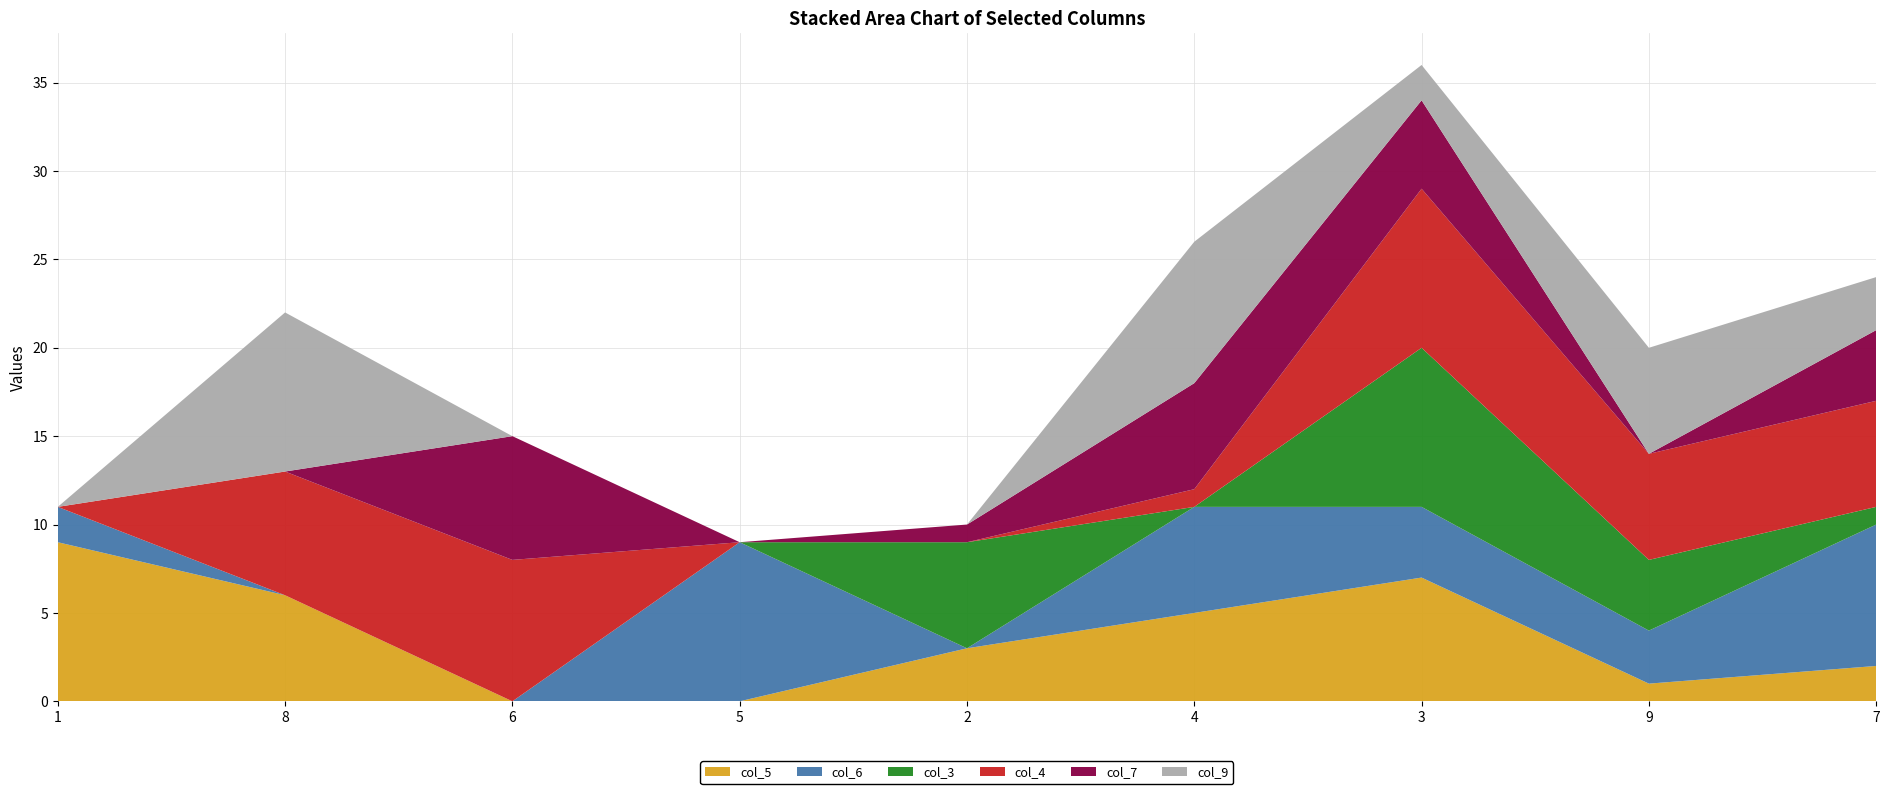

Reading right to left, list all the values displayed in this chart.

col_5: 7=2	9=1	3=7	4=5	2=3	5=0	6=0	8=6	1=9
col_6: 7=8	9=3	3=4	4=6	2=0	5=9	6=0	8=0	1=2
col_3: 7=1	9=4	3=9	4=0	2=6	5=0	6=0	8=0	1=0
col_4: 7=6	9=6	3=9	4=1	2=0	5=0	6=8	8=7	1=0
col_7: 7=4	9=0	3=5	4=6	2=1	5=0	6=7	8=0	1=0
col_9: 7=3	9=6	3=2	4=8	2=0	5=0	6=0	8=9	1=0